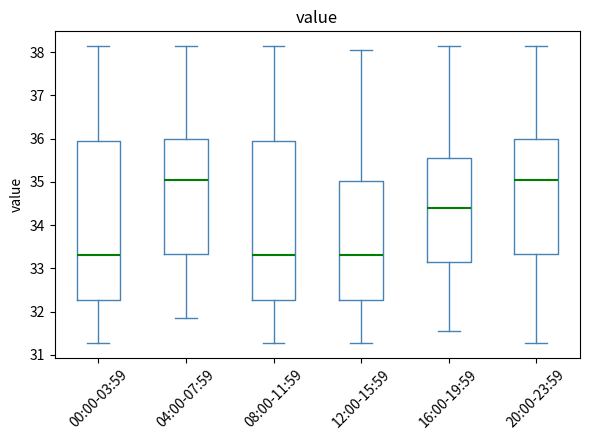

Where is the upper edge of the box for 20:00-23:59 on the y-axis? The values are not printed on the chart, so give them approximately, as read against the axis.

36.0